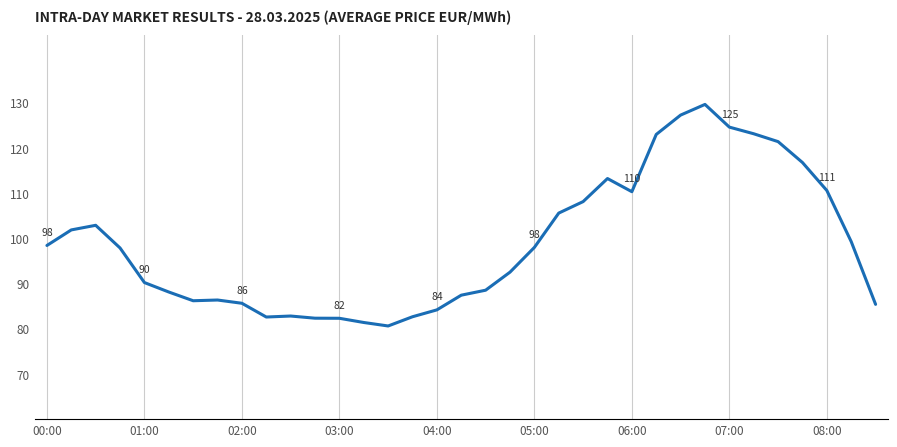

What is the average value?

98.9